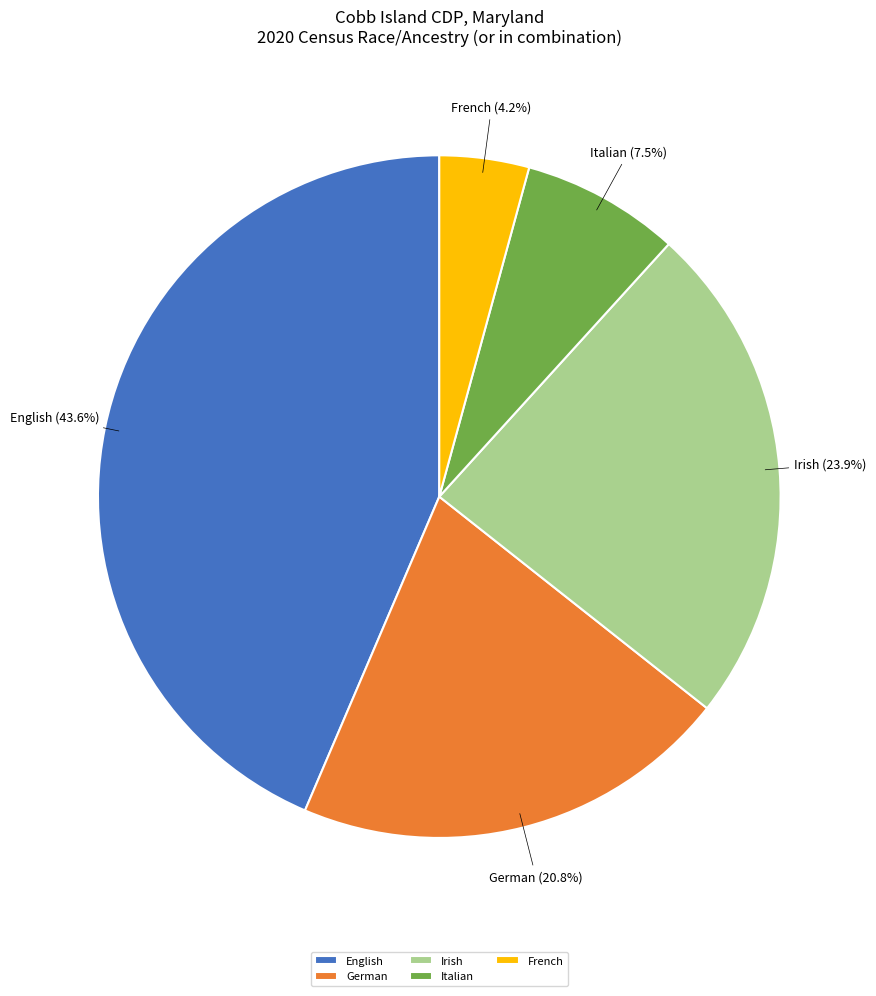

Which category has the smallest portion of the pie?

French